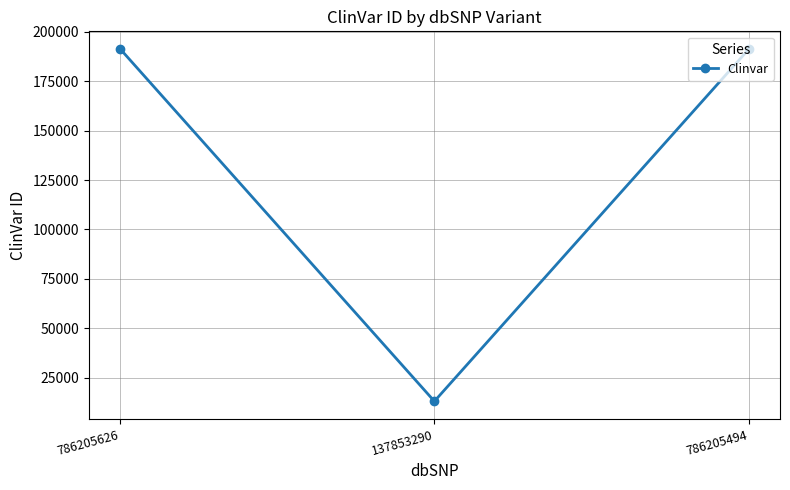

What is the difference between the maximum and second lowest values?

226